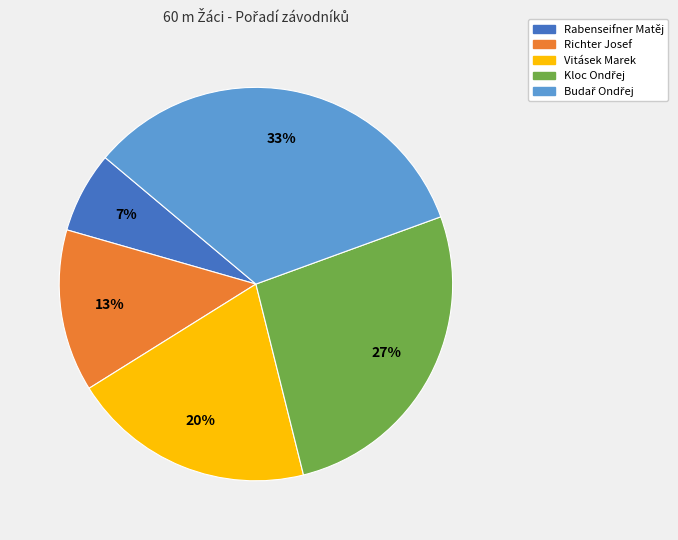

What is the smallest slice in the pie chart?

Rabenseifner Matěj